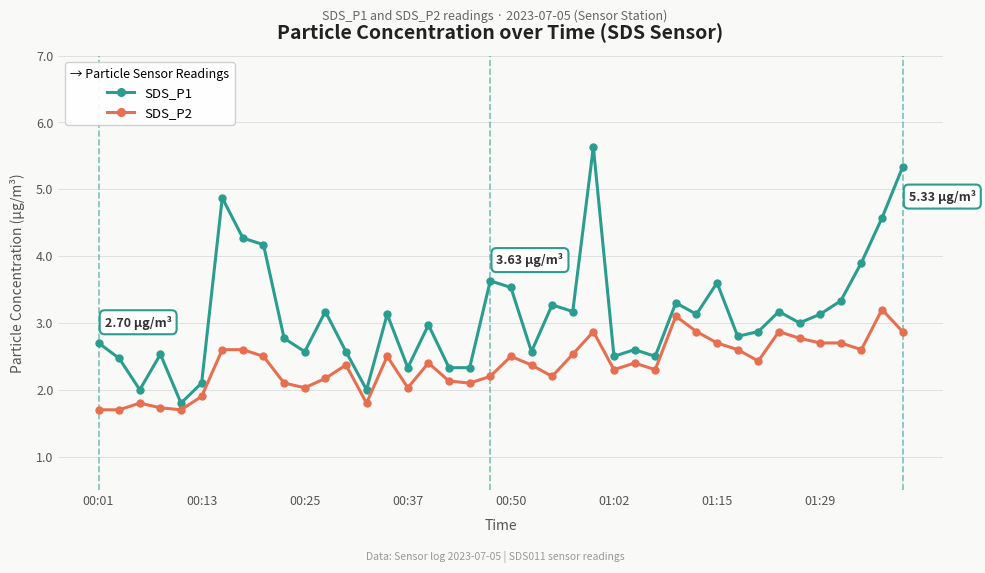

Which series has the widest spread of values?

SDS_P1